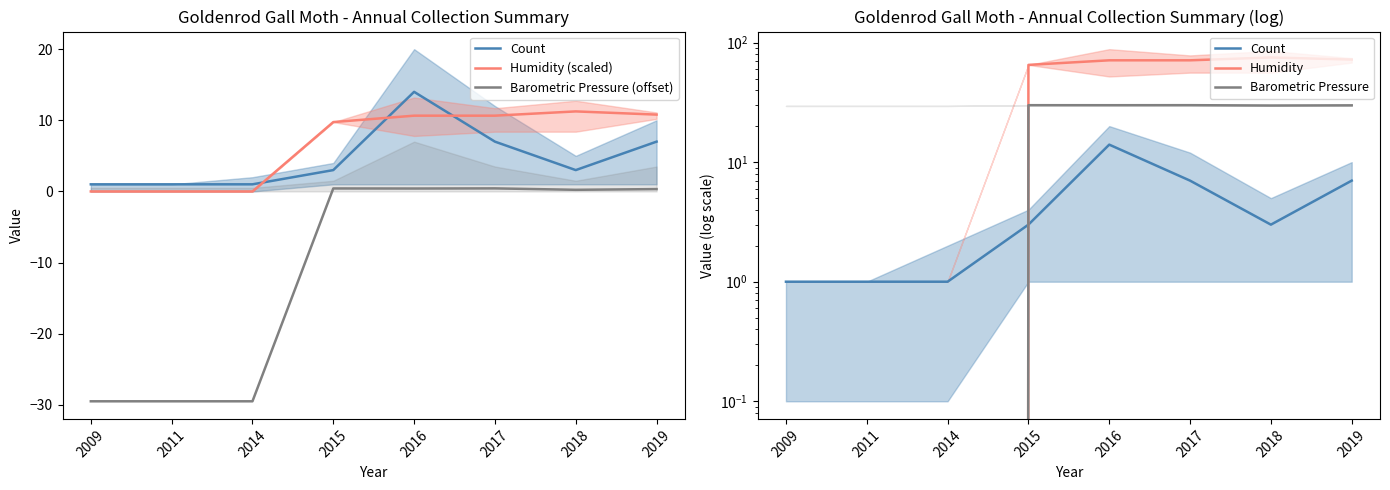

Where does the Humidity (scaled) series first go above 10?

2016